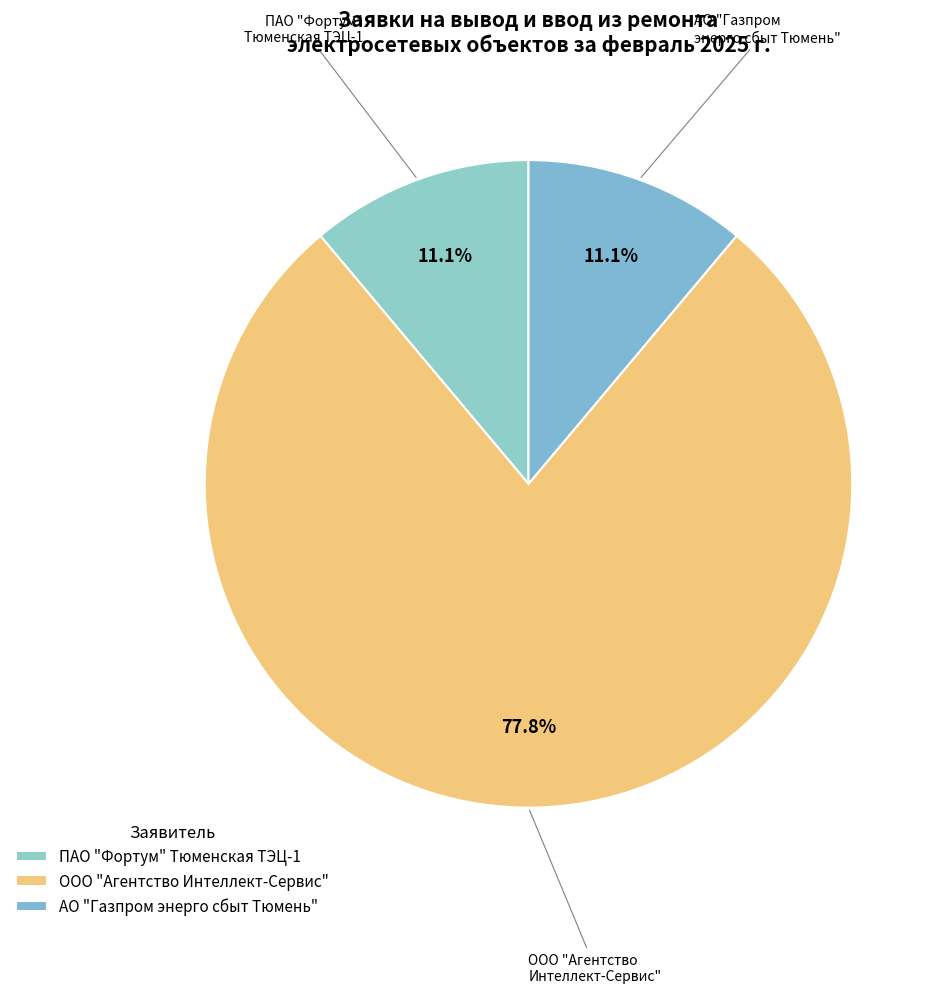

What is the largest slice in the pie chart?

ООО "Агентство Интеллект-Сервис"